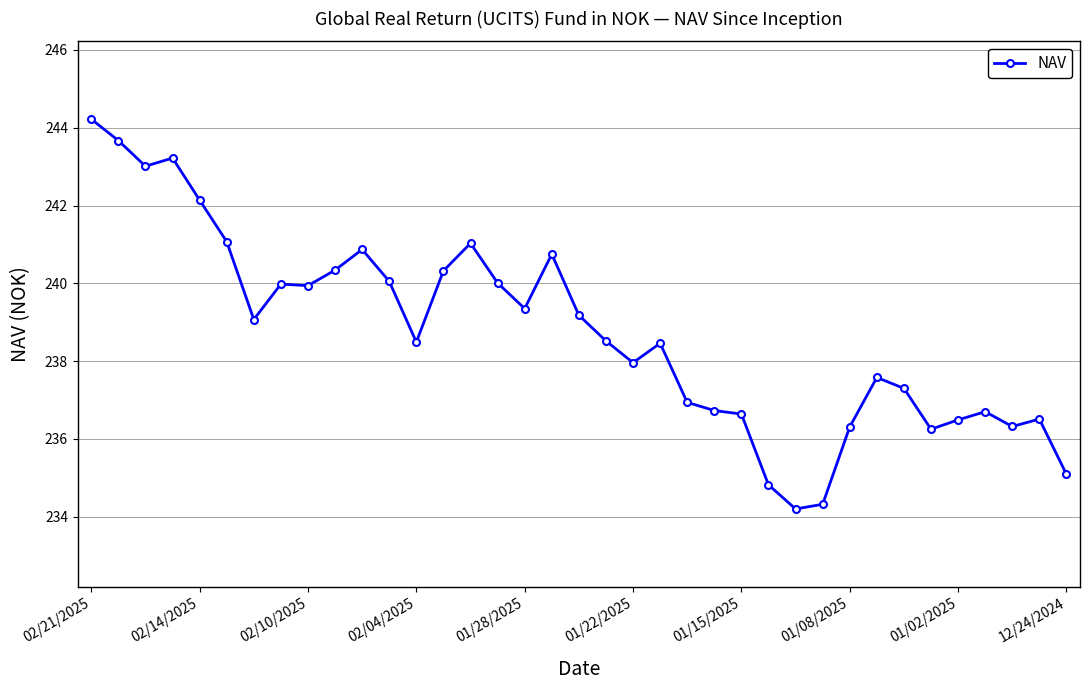

What is the minimum value shown in the chart?

234.2